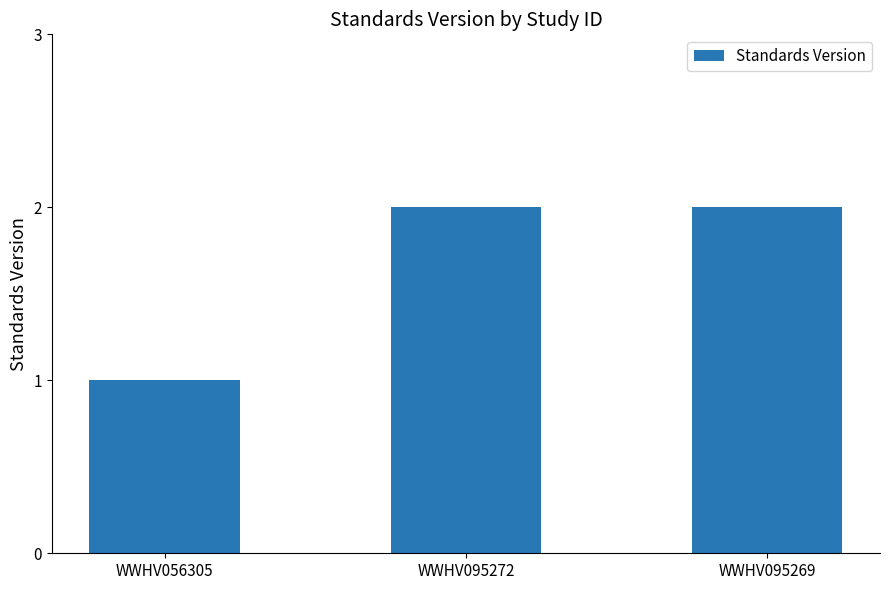

What is the difference between the values at WWHV095272 and WWHV056305?

1